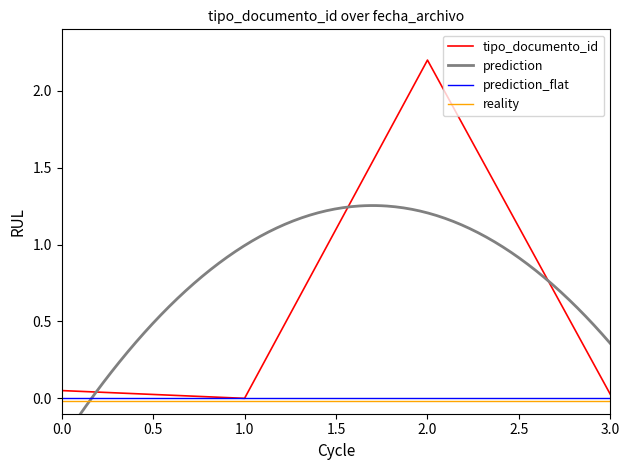

The value of tipo_documento_id at 1.0 is 1.2. True or false?

False